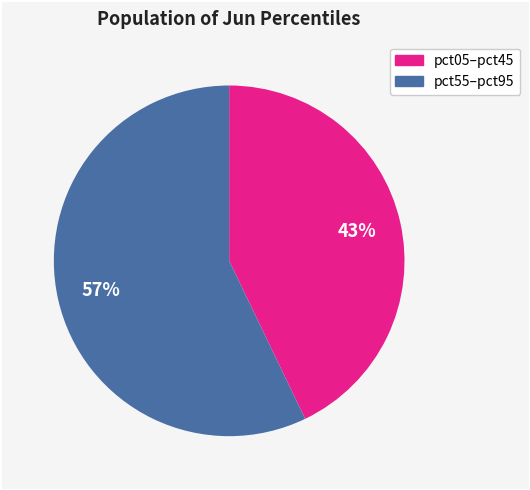

To the nearest percent, what is the difference between the largest and smallest slice percentages?

14%